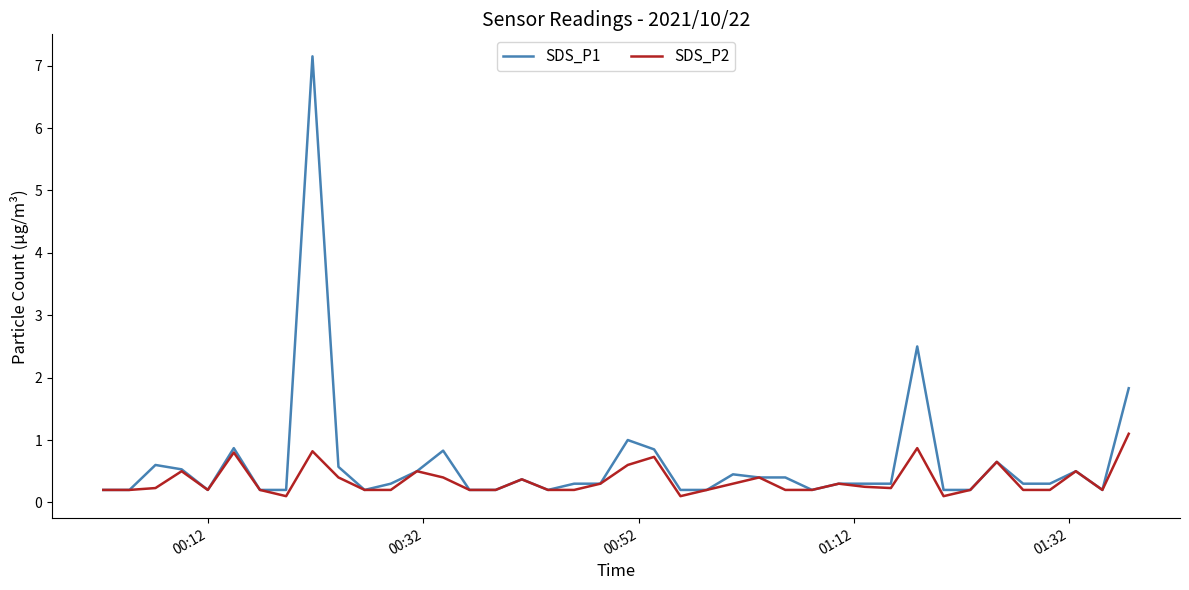

What is the greatest value displayed?

7.2